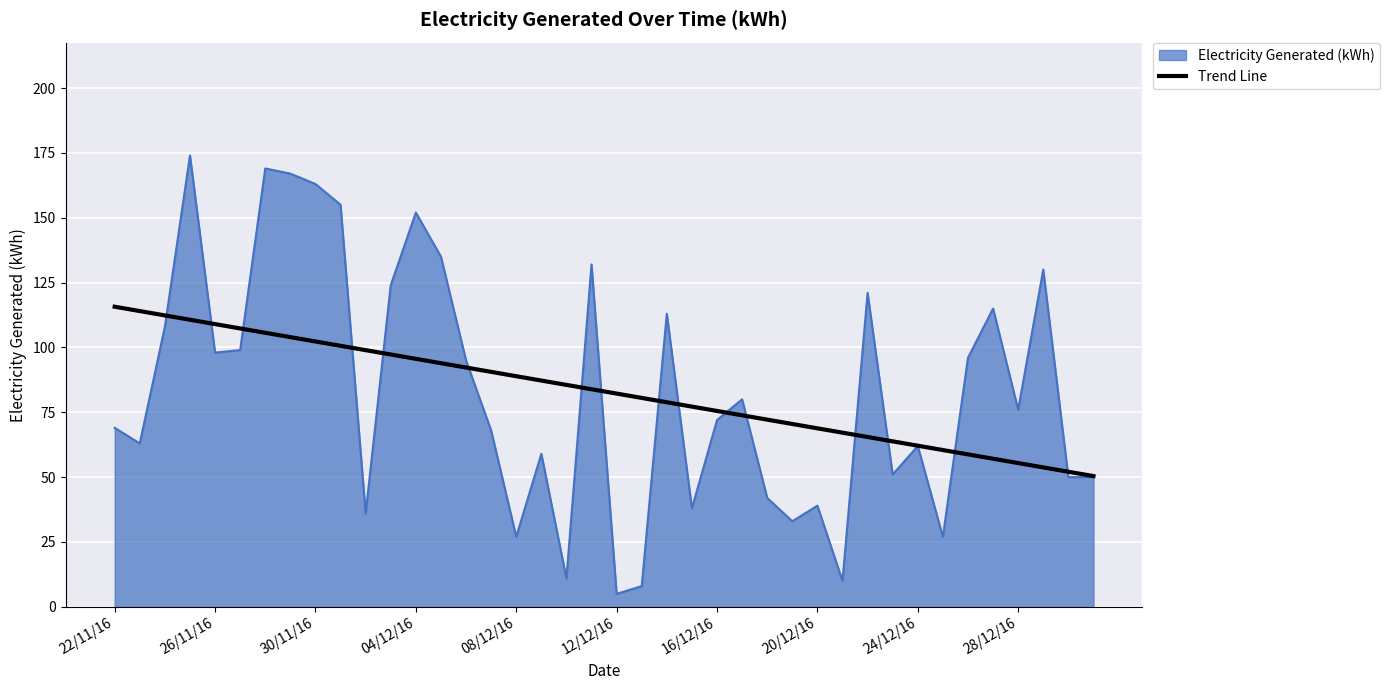

Which series has the largest range (max minus min)?

Electricity Generated (kWh)